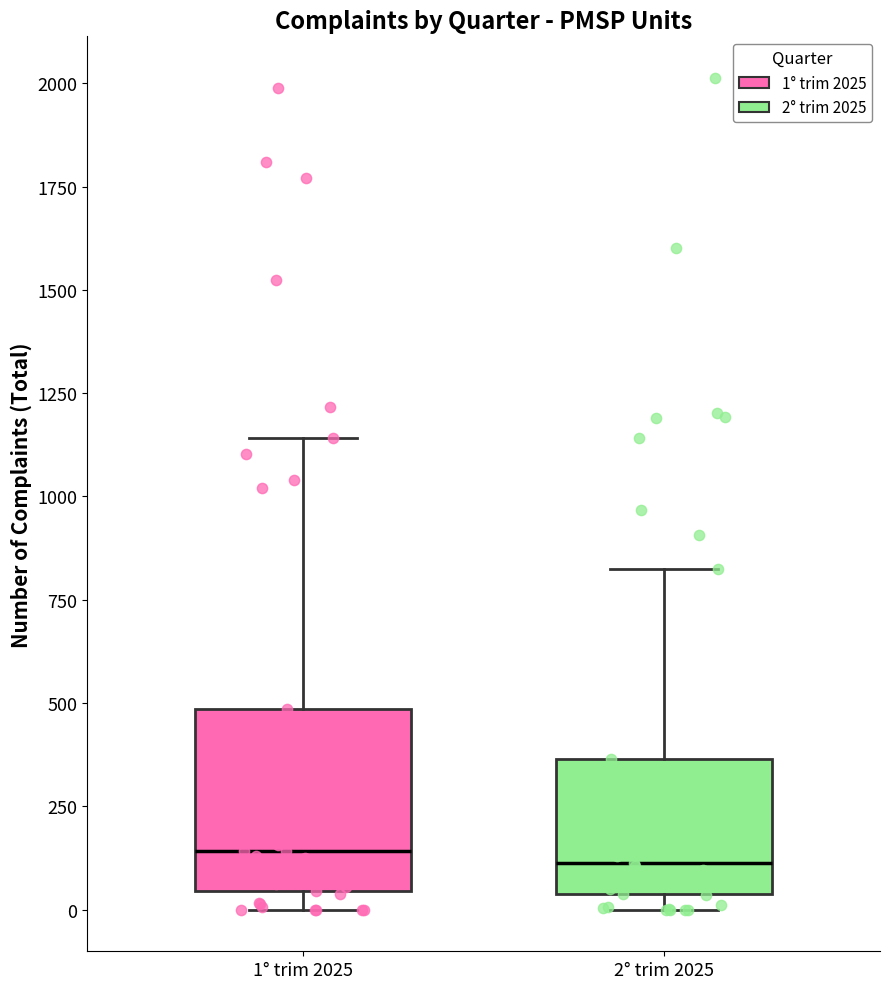

Comparing the boxes themselves (not the whiskers), which one is the tallest?

1° trim 2025